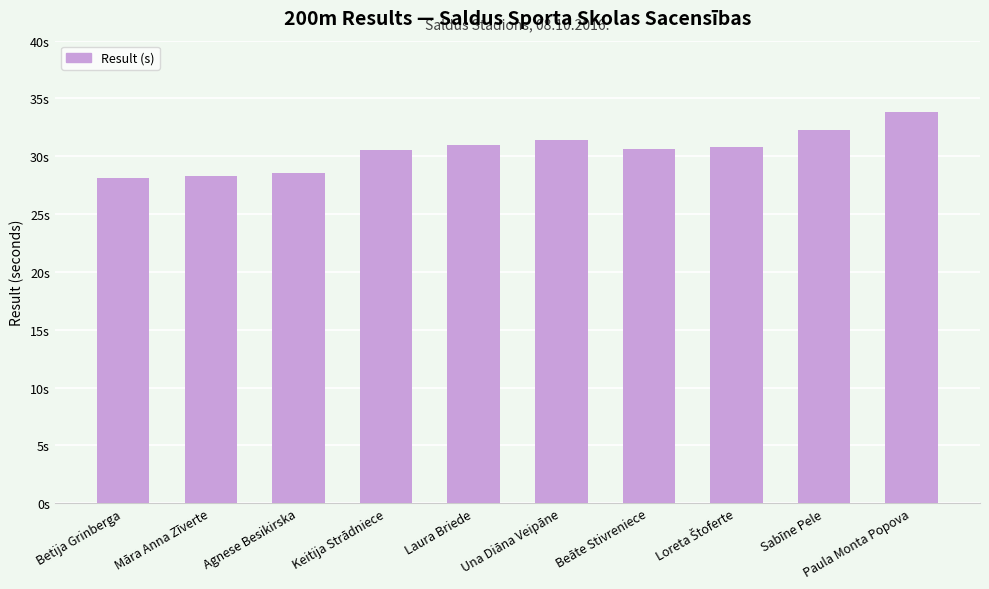

Is it true that the value at Una Diāna Veipāne is 50.6?

False